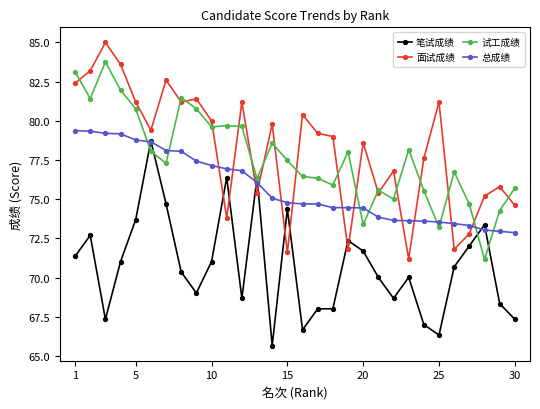

What is the value of the 总成绩 point at the 17th from the left?

74.7